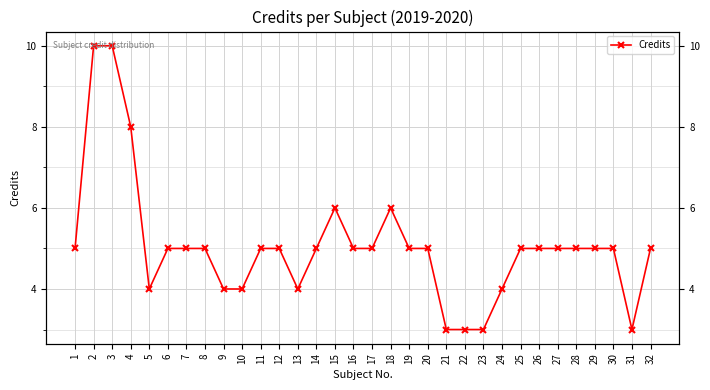

What is the smallest value displayed?

3